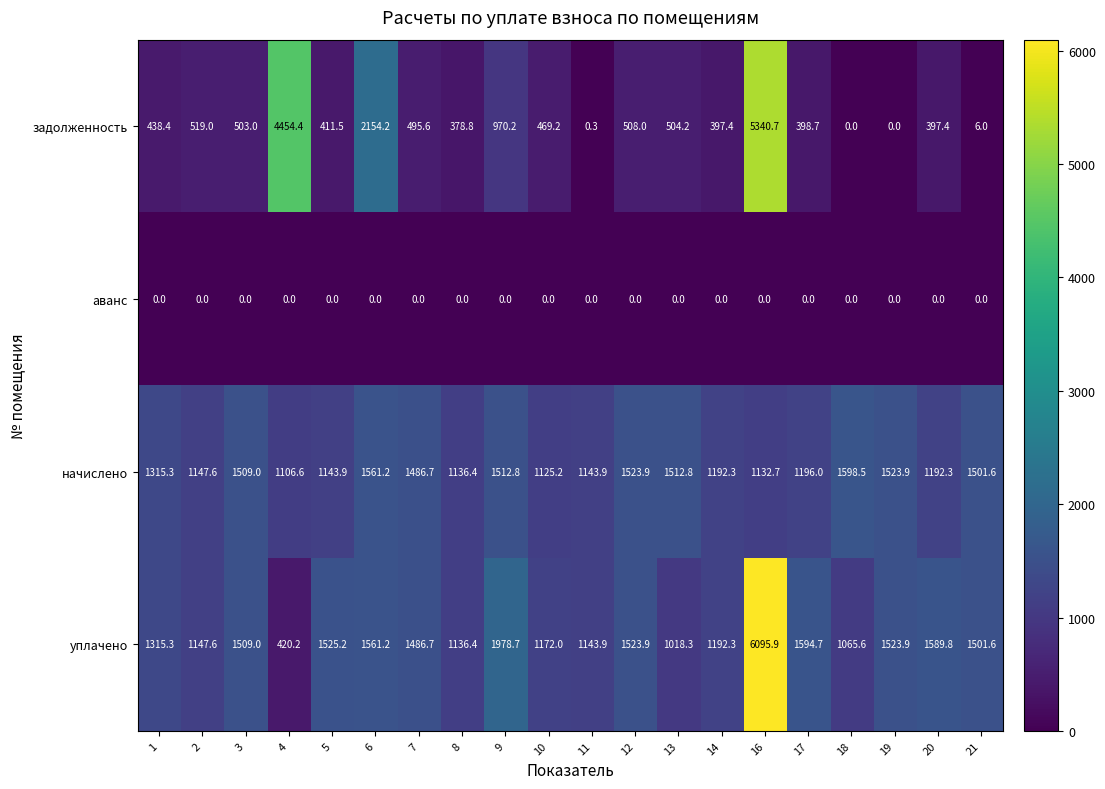

At which category is the sum across all series the highest?

16